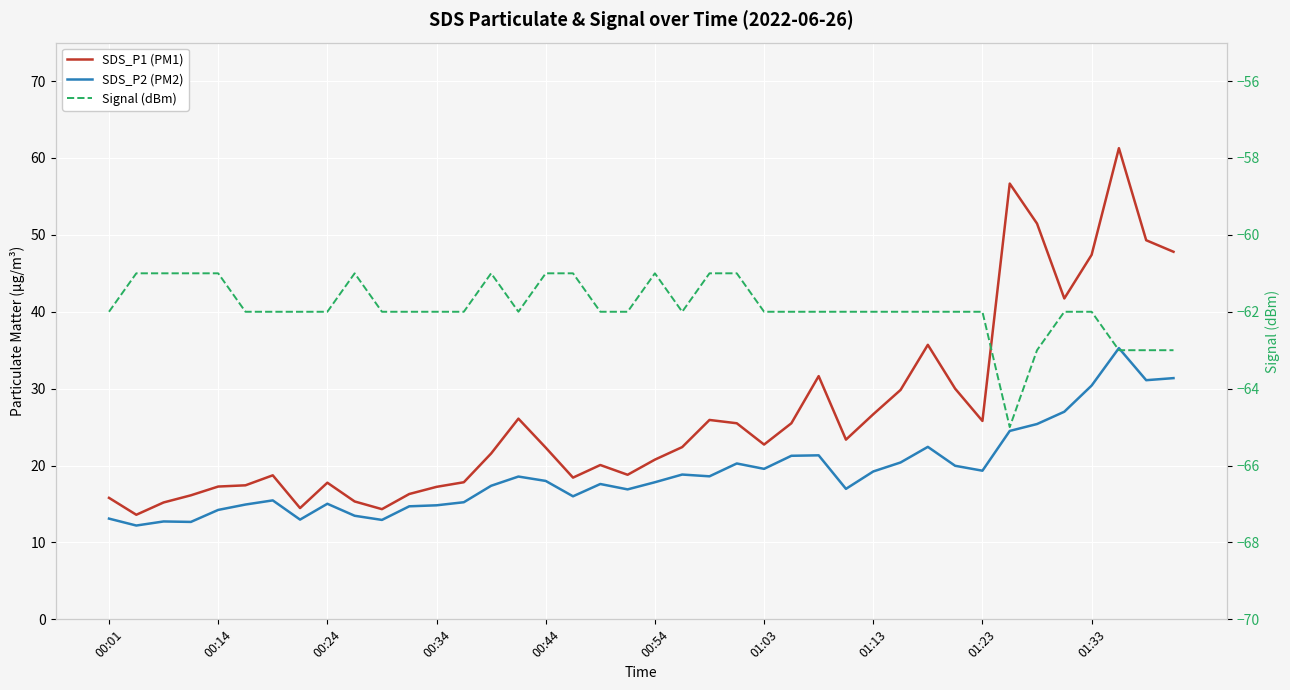

At how many categories does at least one series exceed -64?

40